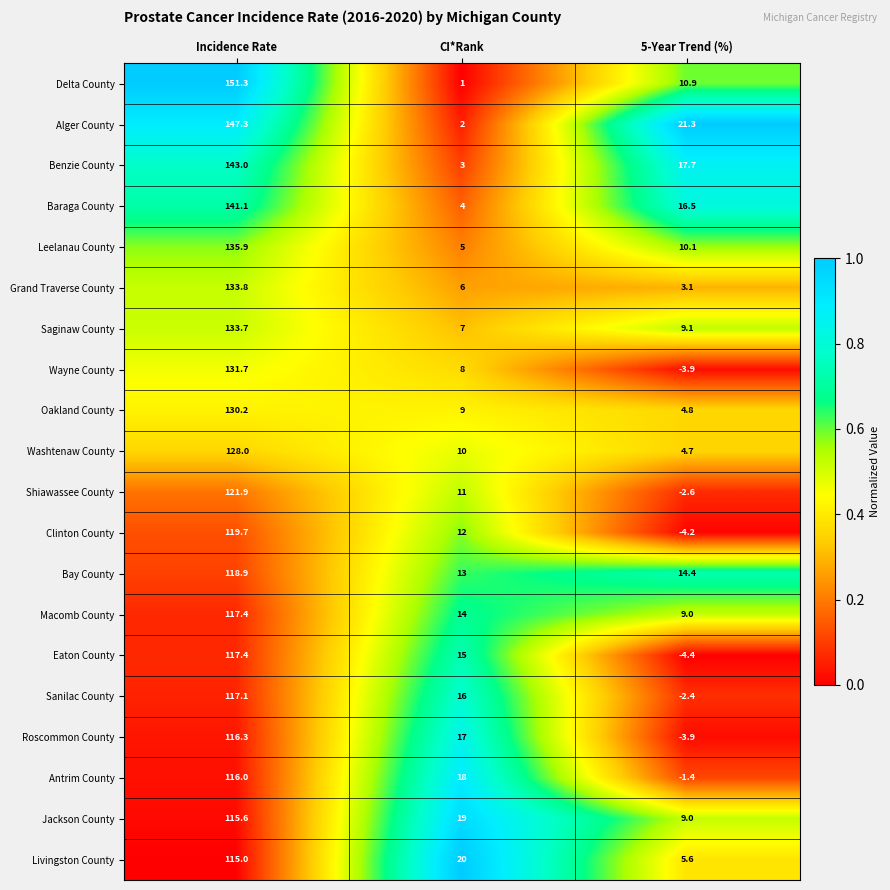

At CI*Rank, list the series in order from largest to smallest.

Livingston County, Jackson County, Antrim County, Roscommon County, Sanilac County, Eaton County, Macomb County, Bay County, Clinton County, Shiawassee County, Washtenaw County, Oakland County, Wayne County, Saginaw County, Grand Traverse County, Leelanau County, Baraga County, Benzie County, Alger County, Delta County